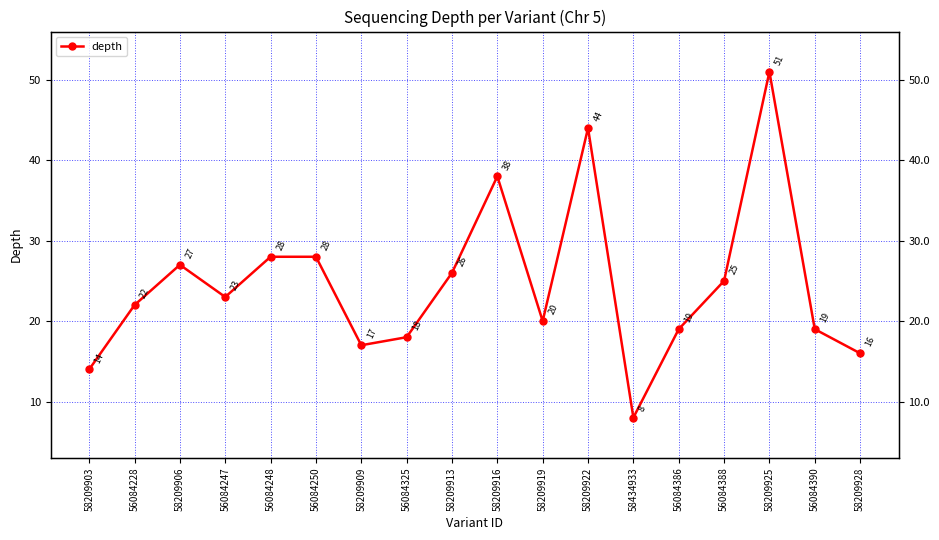

Is this an area chart (filled region under the line)?

No